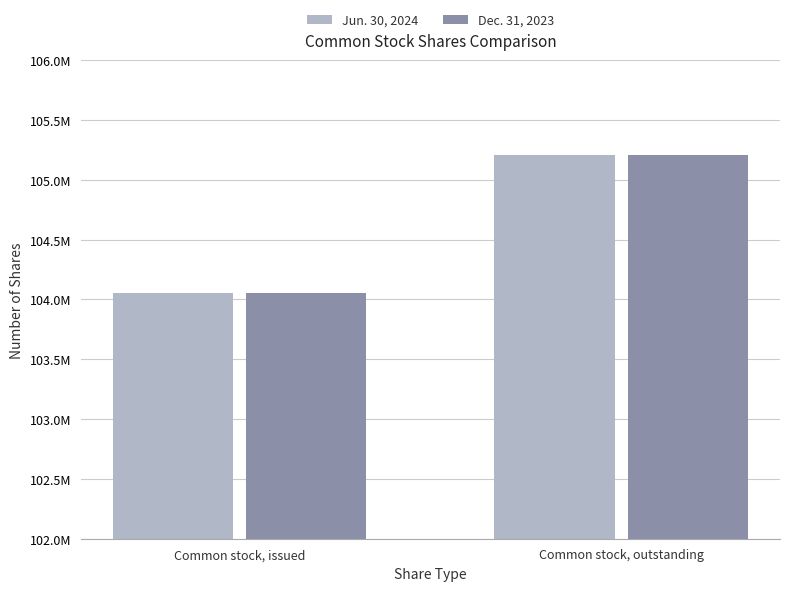

At how many categories does at least one series exceed 105086371?

1